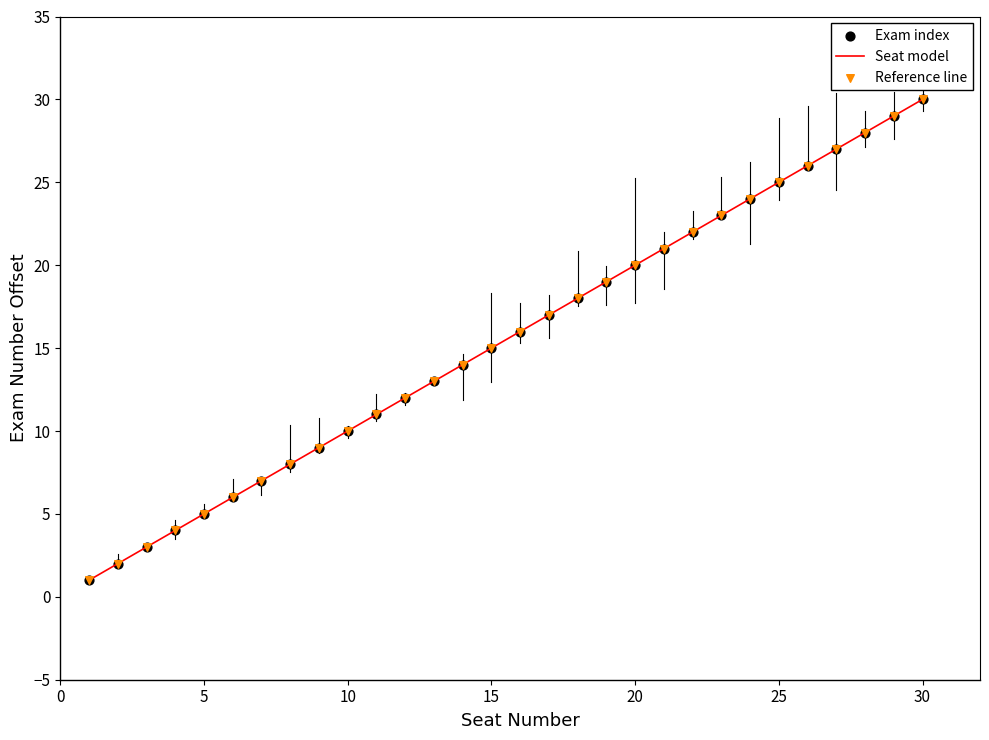

What is the difference between the maximum and minimum values?

29